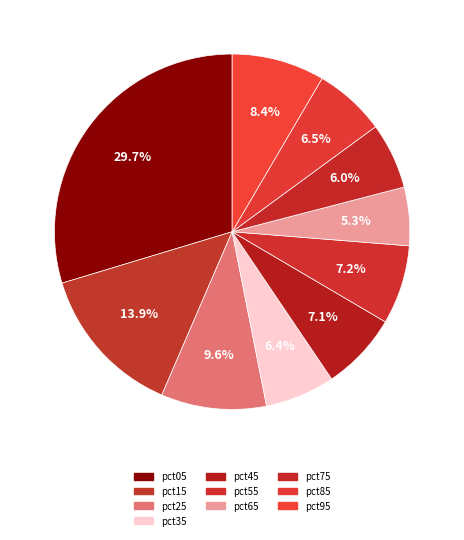

True or false: pct55 accounts for 7% of the total.

True